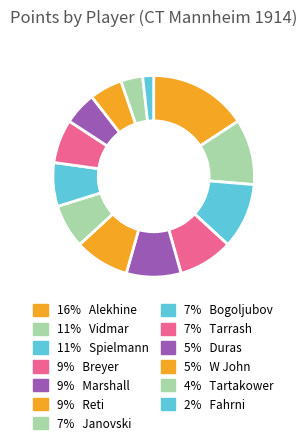

Rank the categories by value from lowest to highest.

Fahrni, Tartakower, Duras, W John, Janovski, Bogoljubov, Tarrash, Breyer, Marshall, Reti, Vidmar, Spielmann, Alekhine